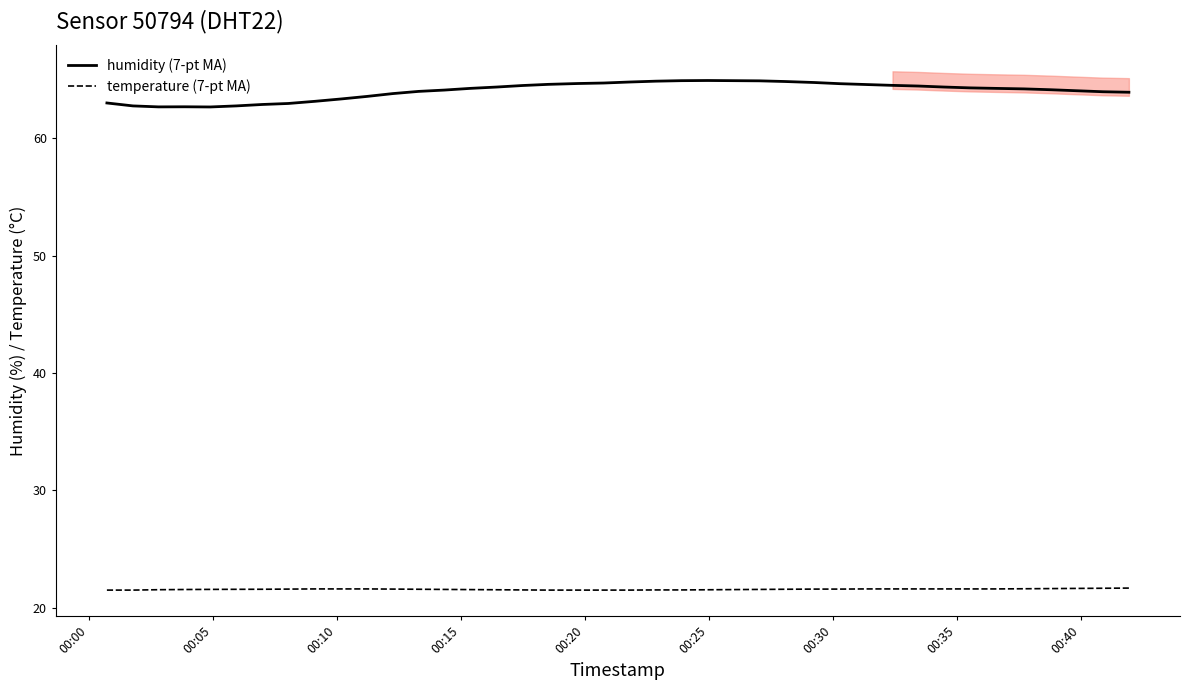

What is the value of the temperature (7-pt MA) point at the 32nd from the left?

21.6